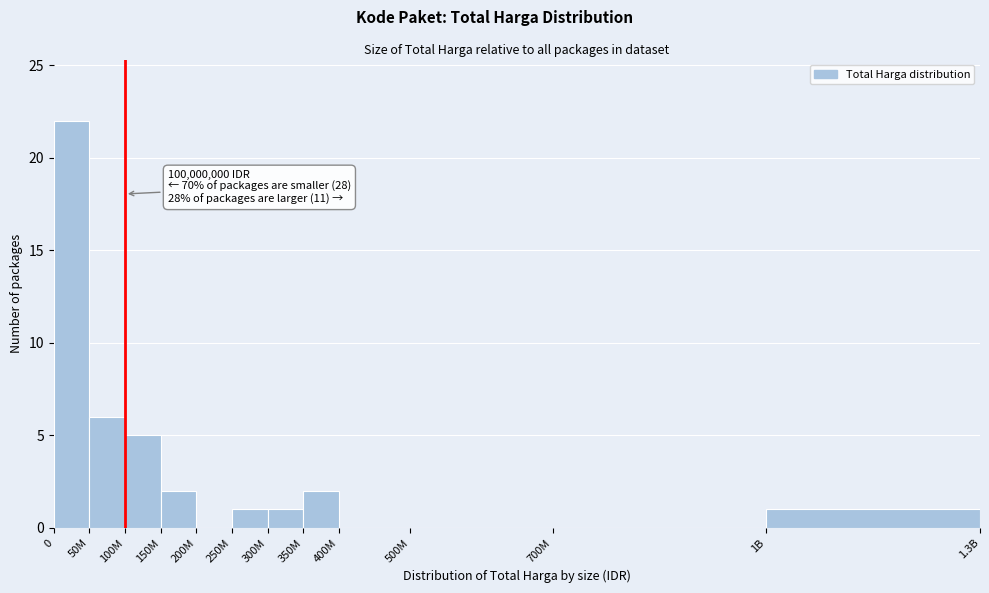

Reading left to right, extract all data points from this chart.

0=22	50M=6	100M=5	150M=2	200M=0	250M=1	300M=1	350M=2	400M=0	500M=0	700M=0	1B=1